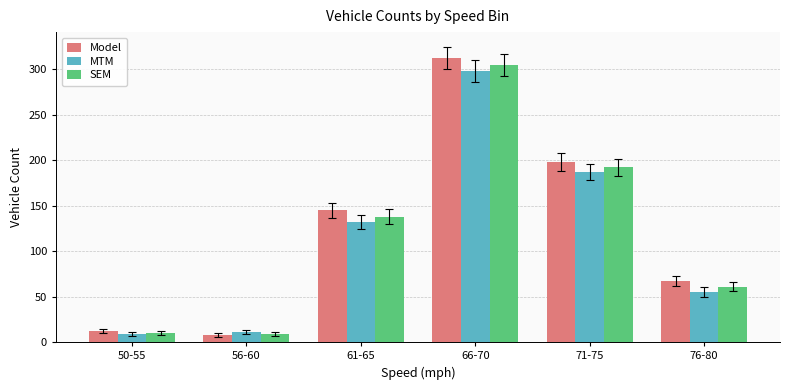

Which series has the widest spread of values?

Model